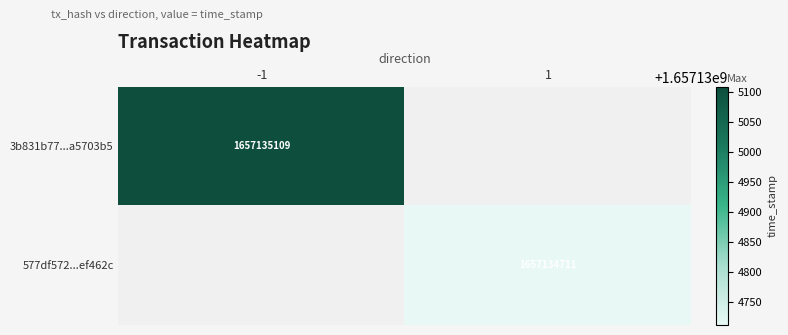

List the series in order of their peak value, highest first.

3b831b7702cc99ae2fdde6a60aae10e9a5703b5, 577df57274d4b32d3168178a6a5be46c3ef462c